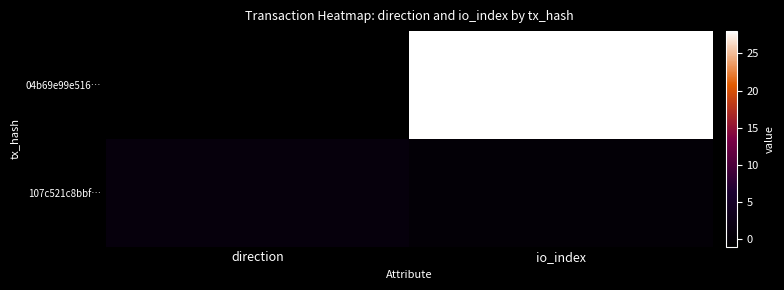

At direction, list the series in order from smallest to largest.

04b69e99e516…, 107c521c8bbf…